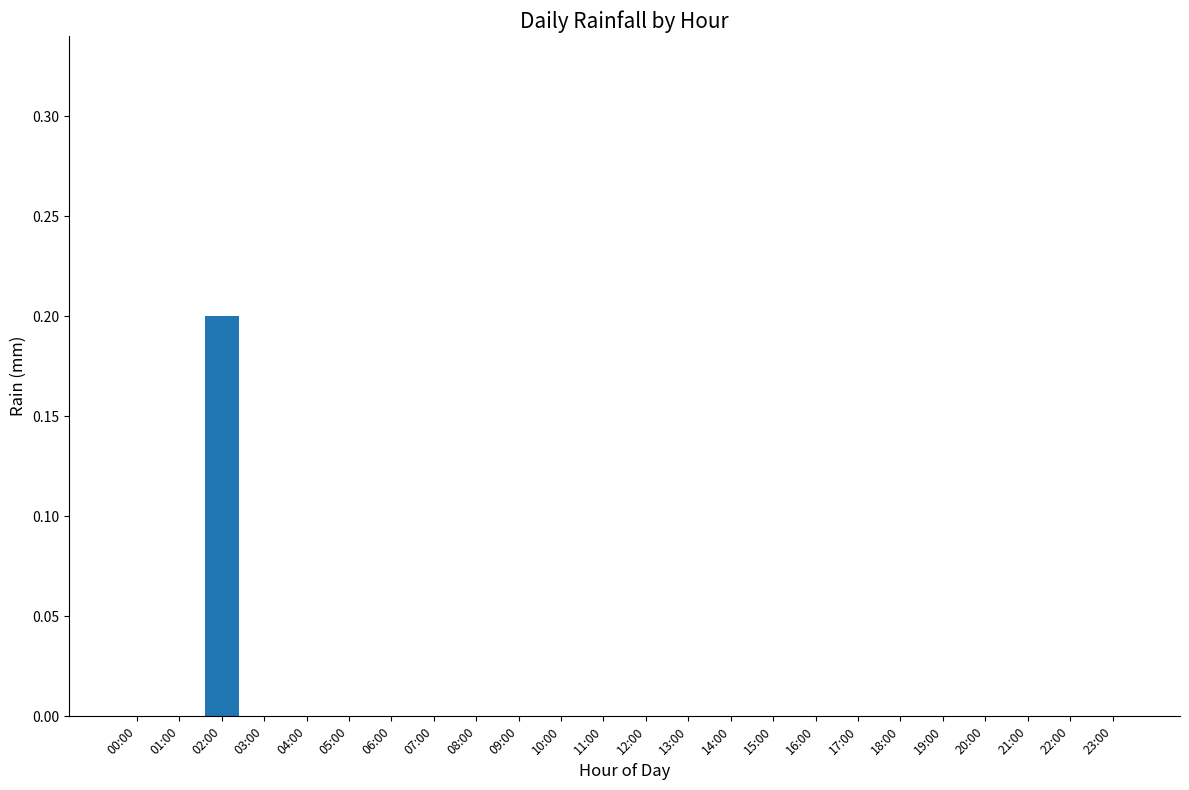

Is it true that the value at 01:00 is 0.0?

True